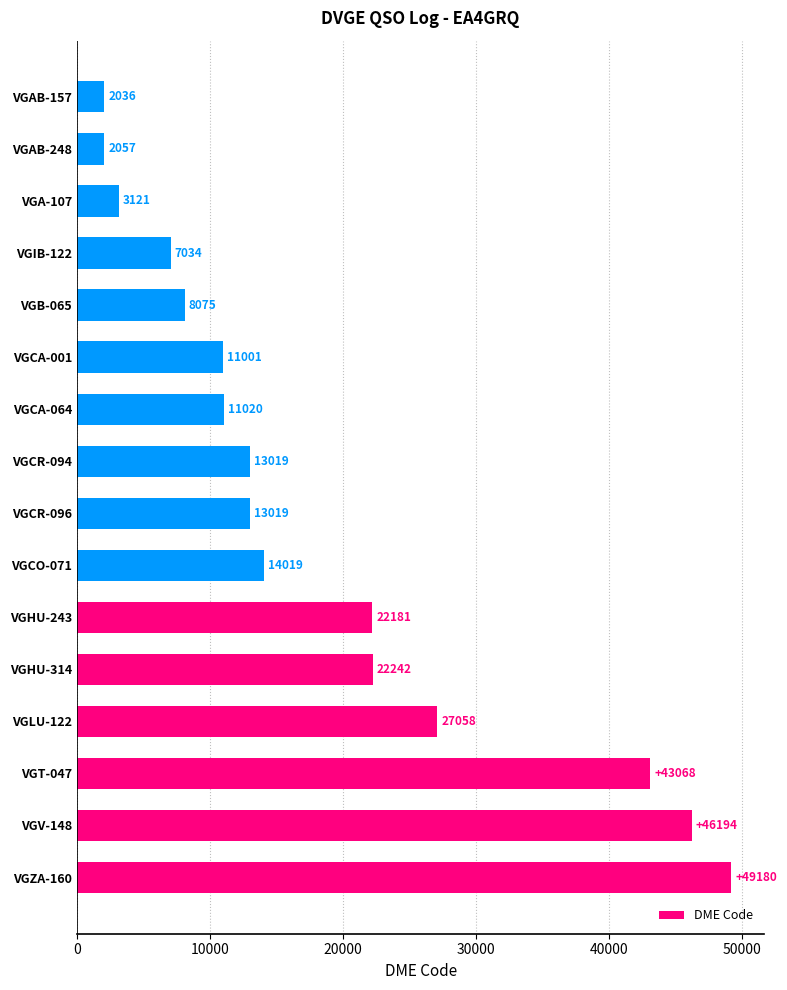

Approximately how many times larger is the value at VGIB-122 compared to VGCR-096?

0.5